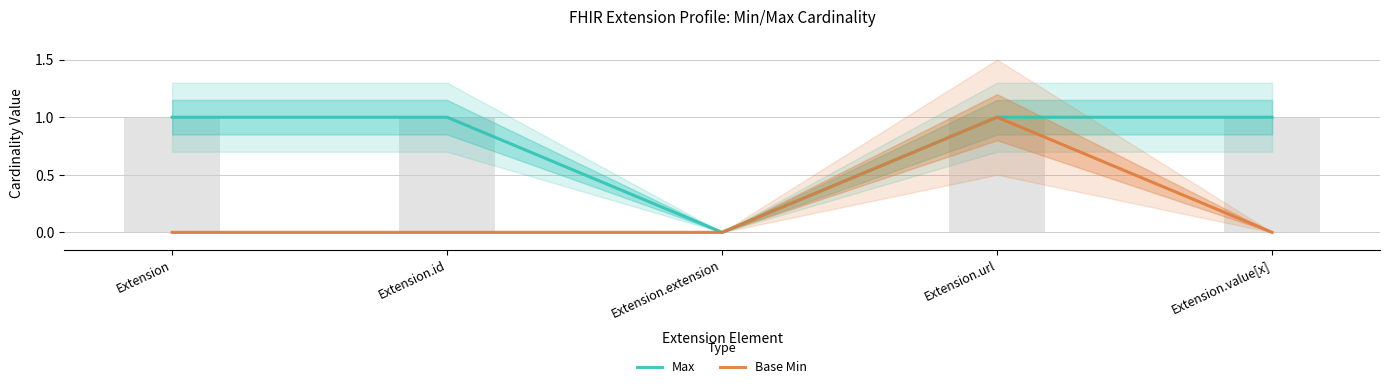

Reading left to right, transcribe all the data shown in this chart.

Max: Extension=1	Extension.id=1	Extension.extension=0	Extension.url=1	Extension.value[x]=1
Base Min: Extension=0	Extension.id=0	Extension.extension=0	Extension.url=1	Extension.value[x]=0